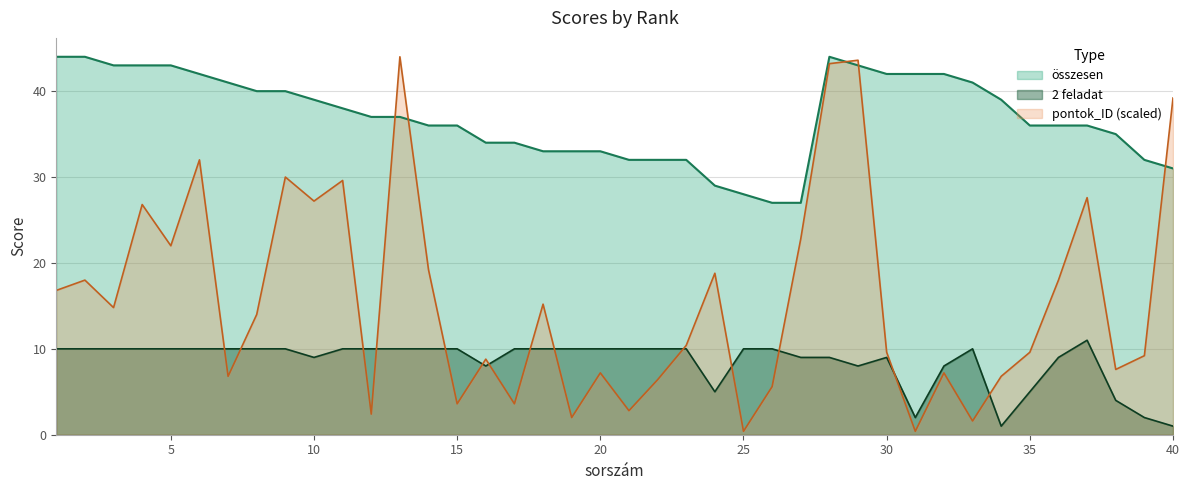

What is the value of the 2 feladat point at the 5th from the left?

10.0